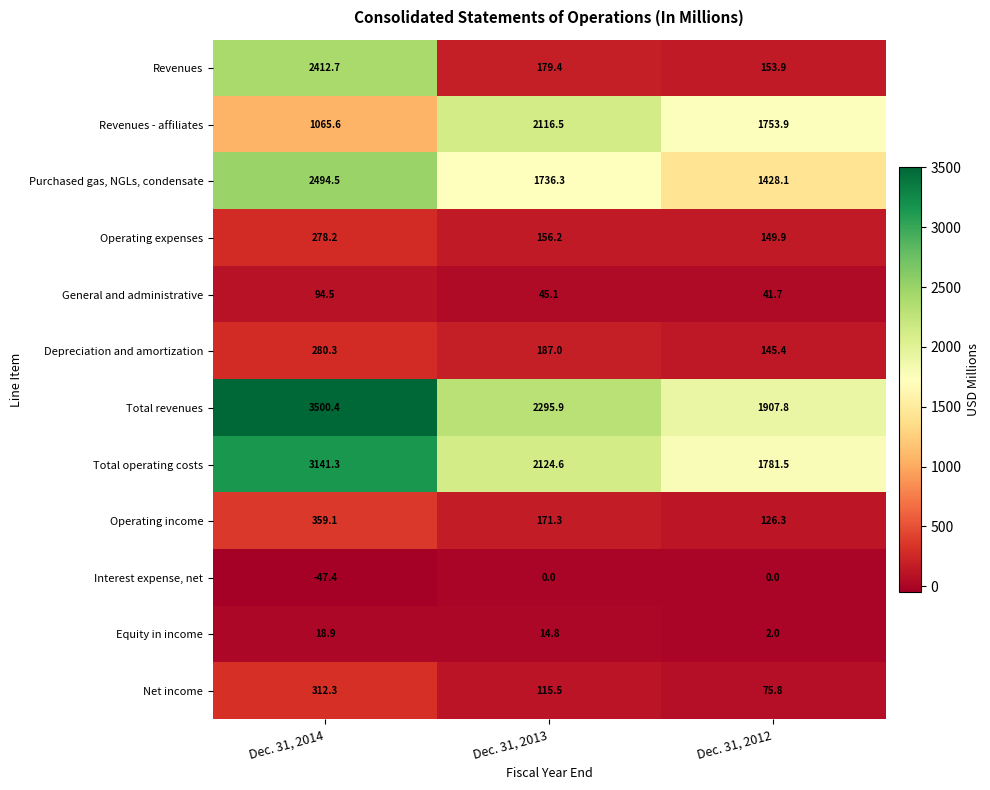

Where is Revenues nearest to the value 1283?

Dec. 31, 2013